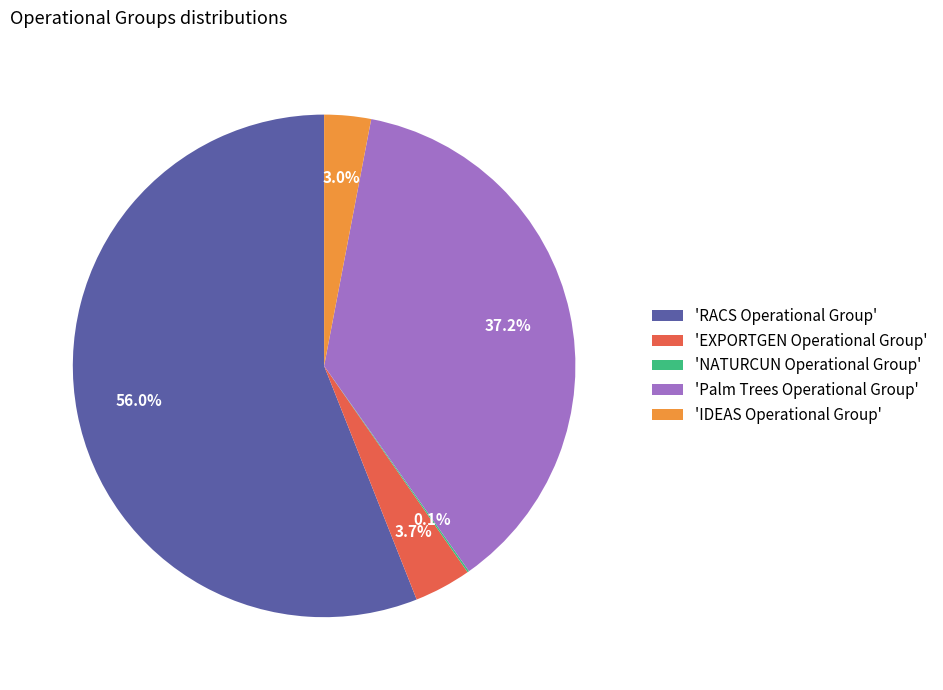

Does any single category account for the majority?

Yes